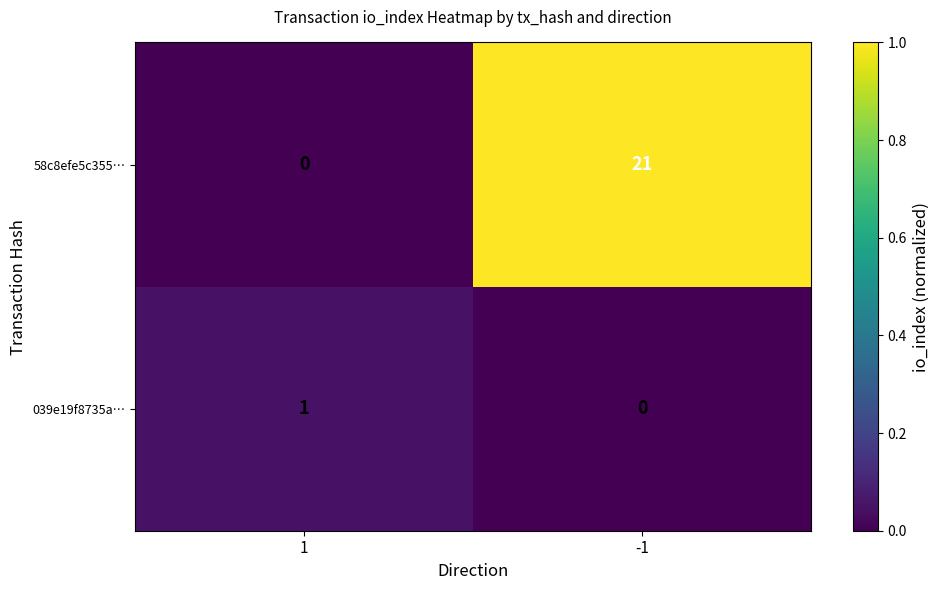

Count the number of data series in this chart.

2